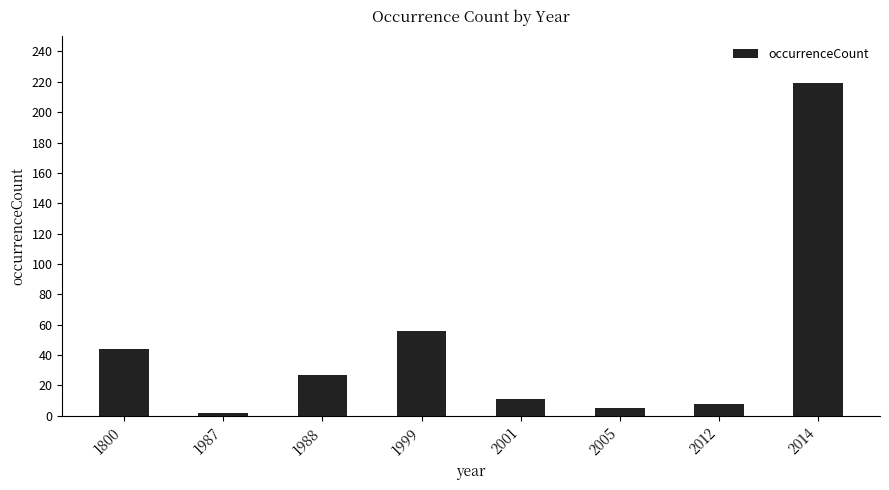

What is the change in value from 1999 to 2012?

-48